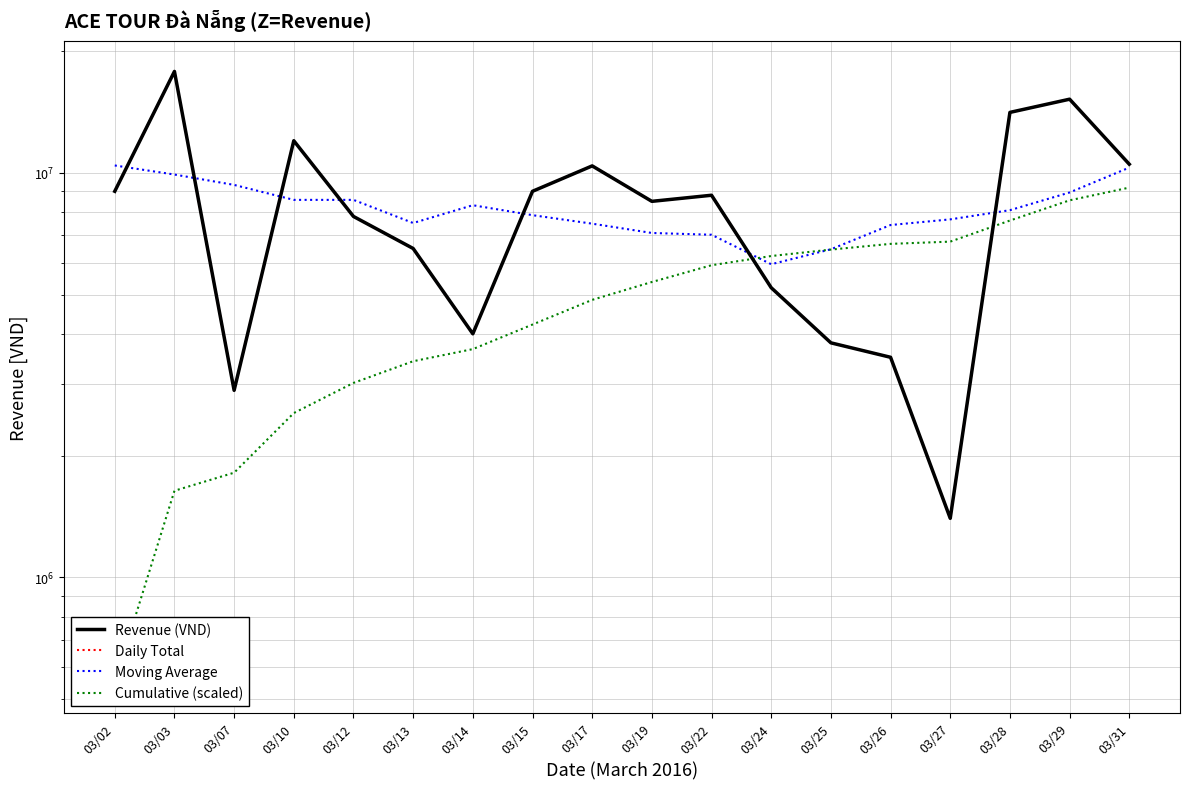

Does the chart have visible grid lines?

Yes